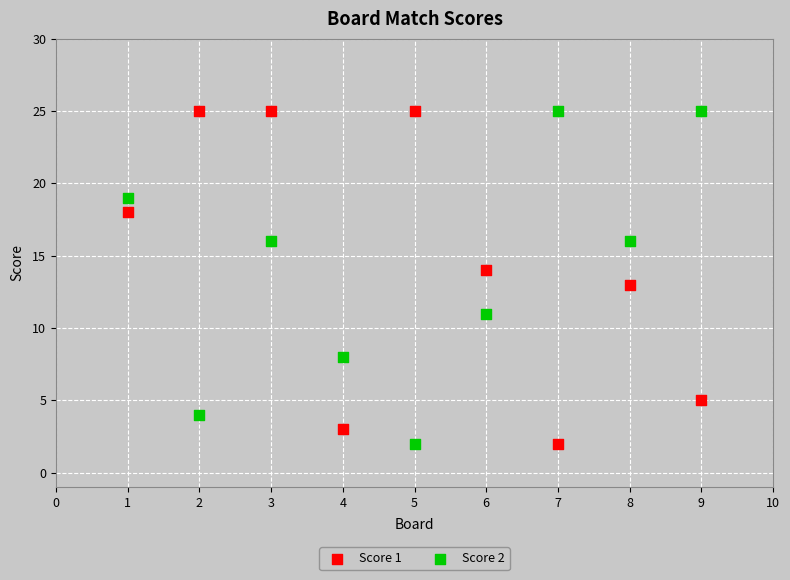

What is the X range (max minus min) for the scatter plot?

8